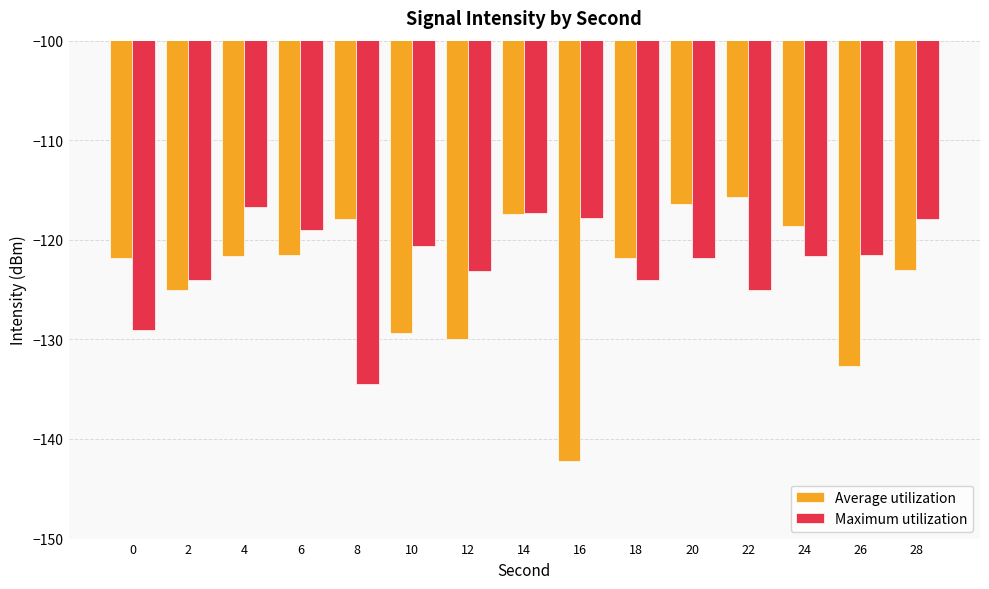

What is the total value across all series at 2?

-249.1